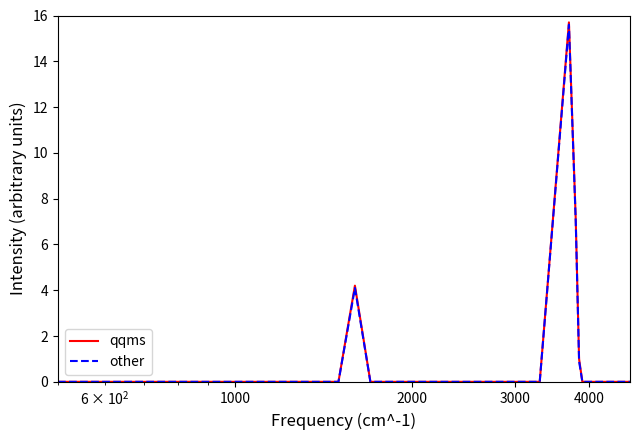

Which series has the widest spread of values?

qqms